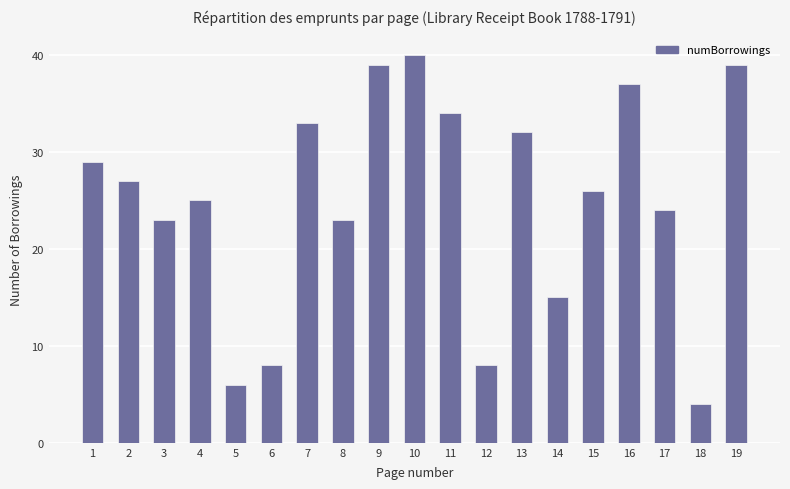

Is it true that the value at 6 is 12?

False